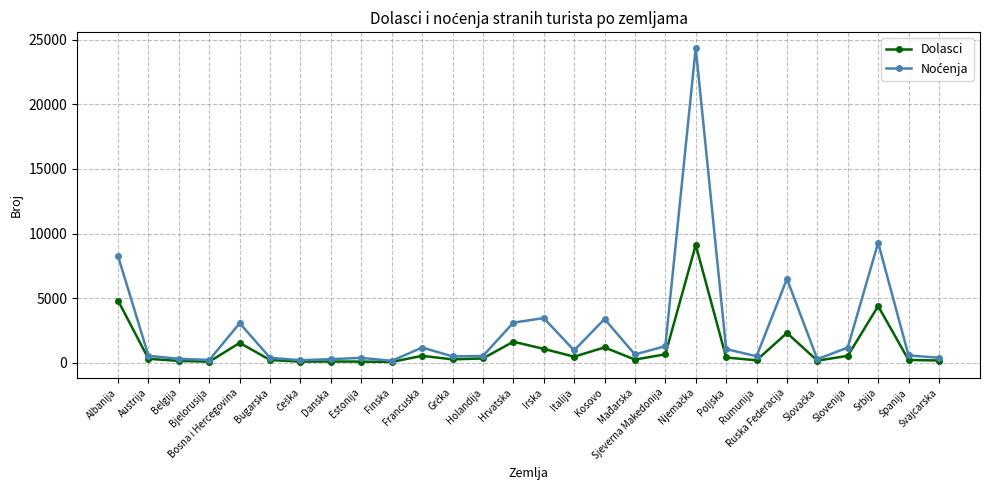

What is the difference between the highest and lowest values at Estonija?

289